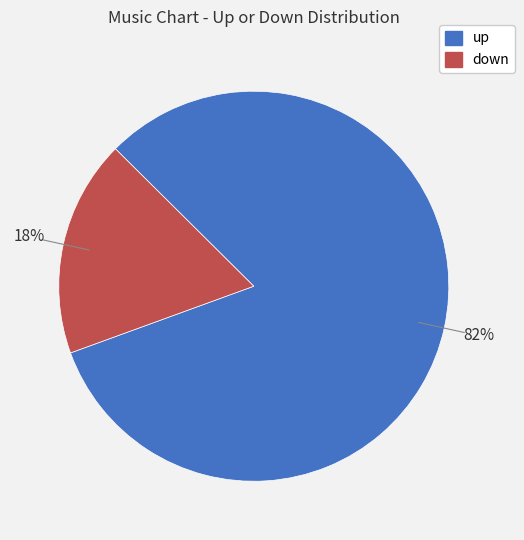

Which has a higher value, up or down?

up